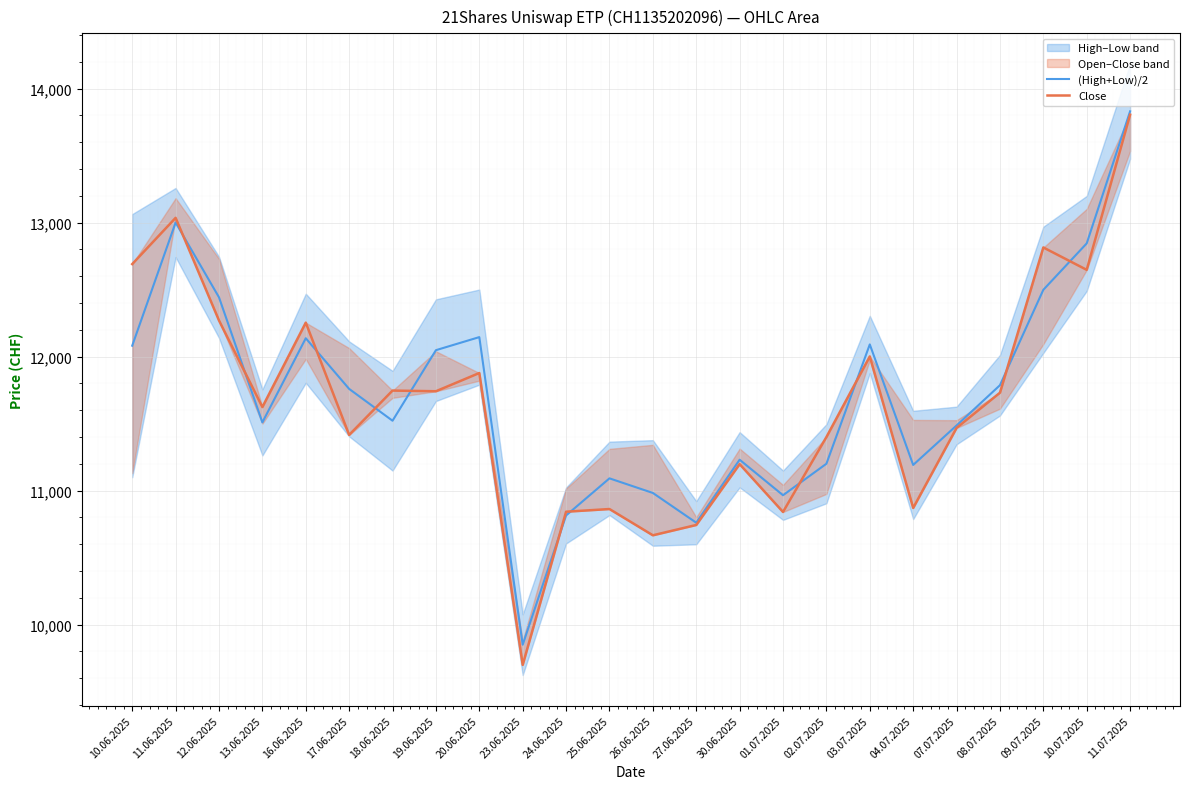

List the labels in order of (High+Low)/2 value, largest first.

11.07.2025, 11.06.2025, 10.07.2025, 09.07.2025, 12.06.2025, 20.06.2025, 16.06.2025, 03.07.2025, 10.06.2025, 19.06.2025, 08.07.2025, 17.06.2025, 18.06.2025, 13.06.2025, 07.07.2025, 30.06.2025, 02.07.2025, 04.07.2025, 25.06.2025, 26.06.2025, 01.07.2025, 24.06.2025, 27.06.2025, 23.06.2025